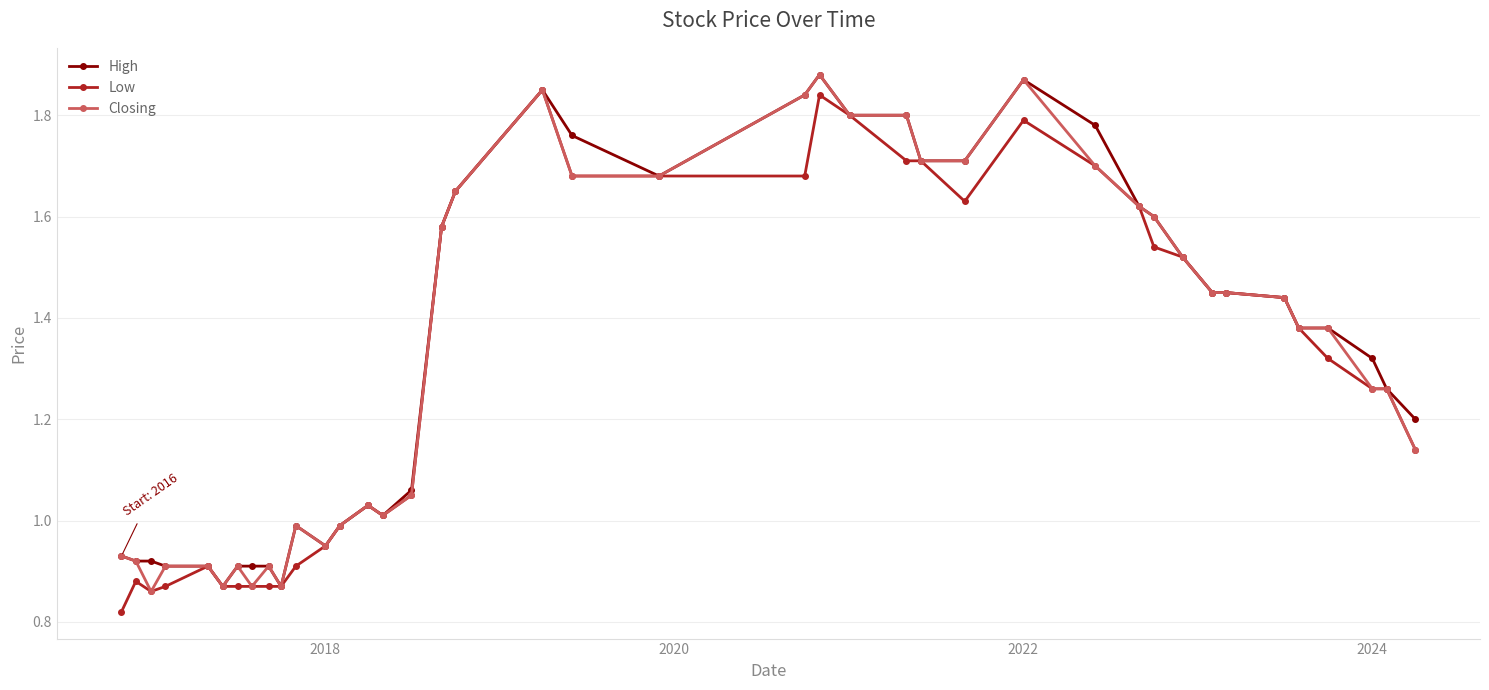

True or false: Closing has more than 1 interior local peaks.

True